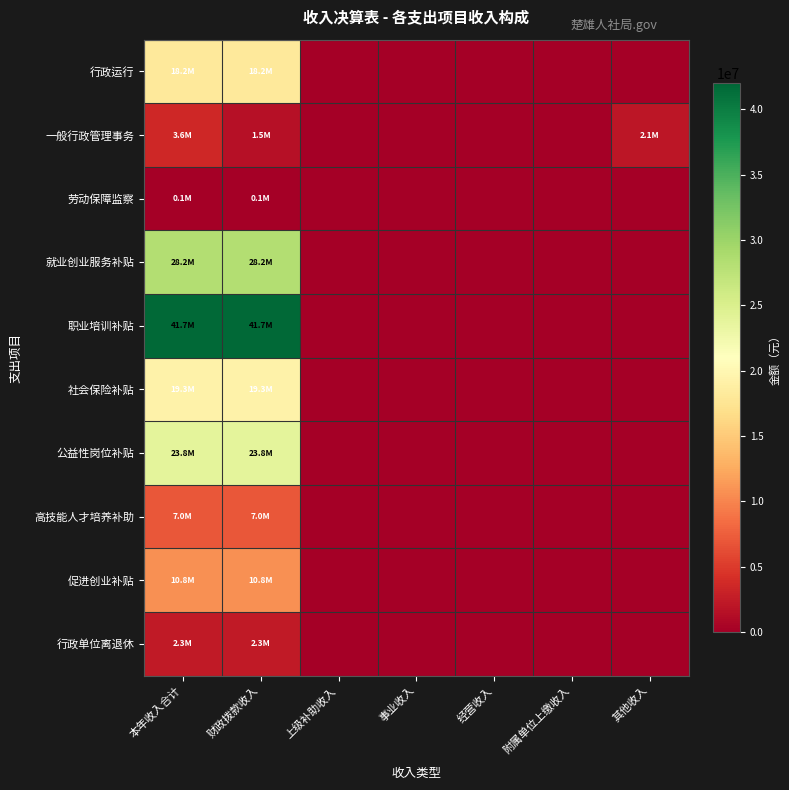

Rank the series by their maximum value, from highest to lowest.

职业培训补贴, 就业创业服务补贴, 公益性岗位补贴, 社会保险补贴, 行政运行, 促进创业补贴, 高技能人才培养补助, 一般行政管理事务, 行政单位离退休, 劳动保障监察